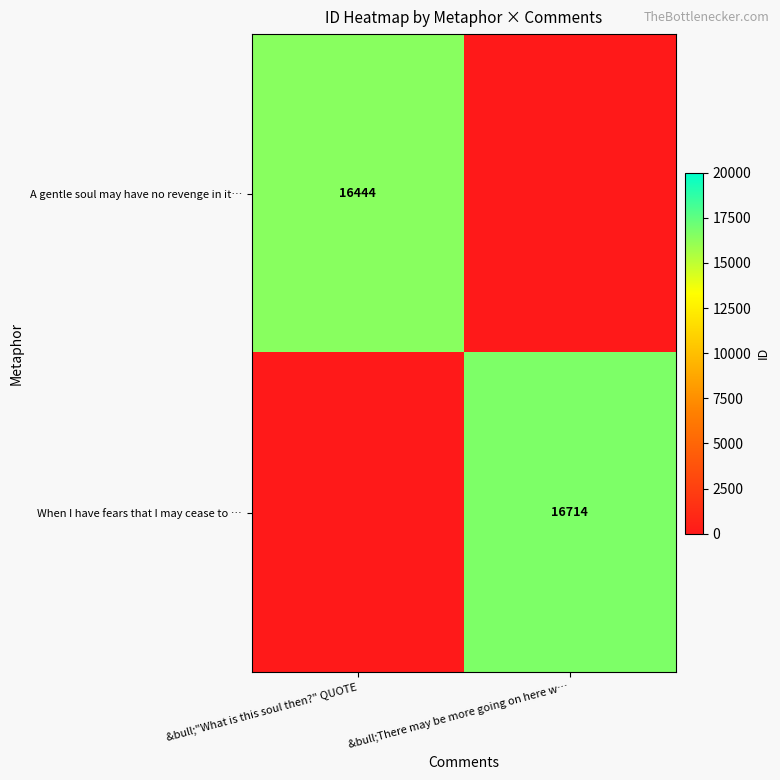

The When I have fears that I may cease to … series shows 16714 at &bull;There may be more going on here w…. True or false?

True